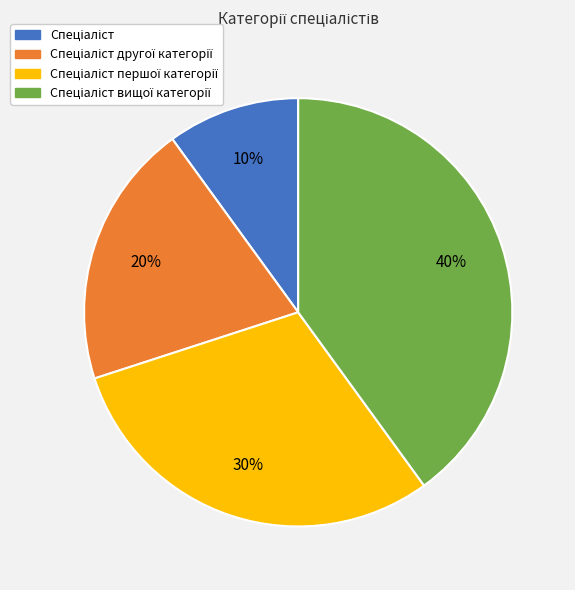

How many segments does this pie chart have?

4